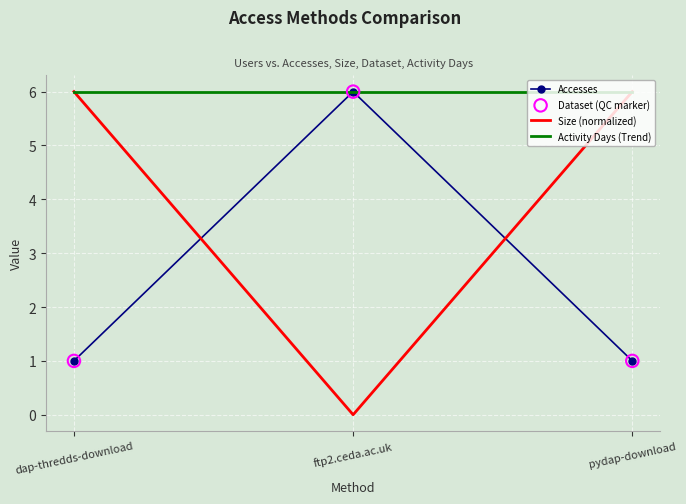

Which series contains the lowest Y value?

Accesses